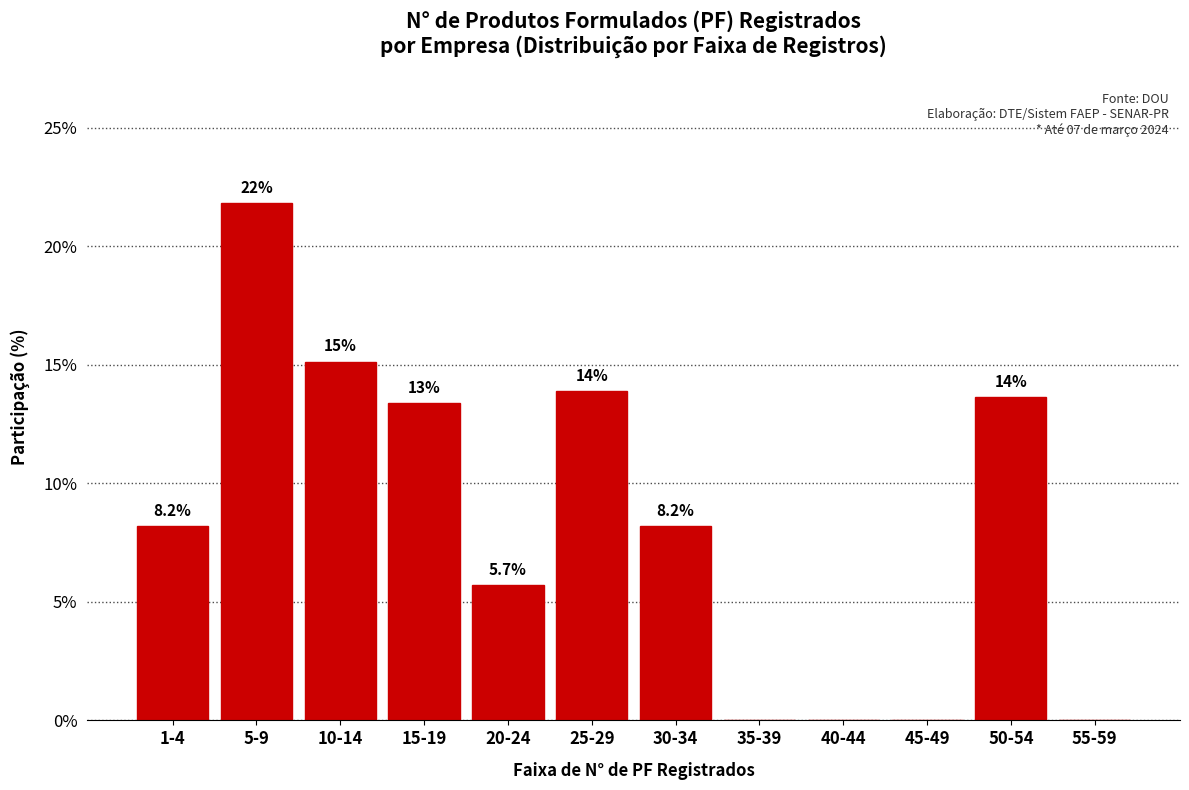

Are the bars horizontal?

No